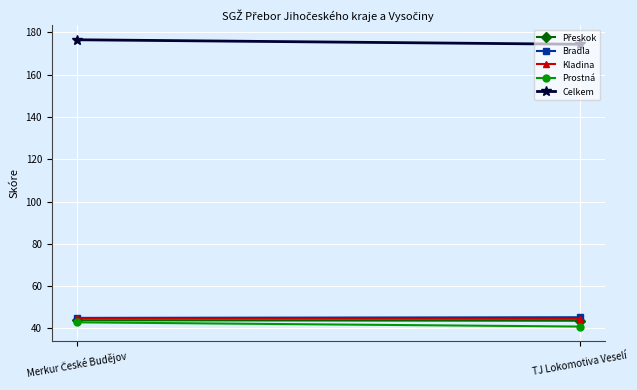

At which label is Celkem closest to 175?

TJ Lokomotiva Veselí